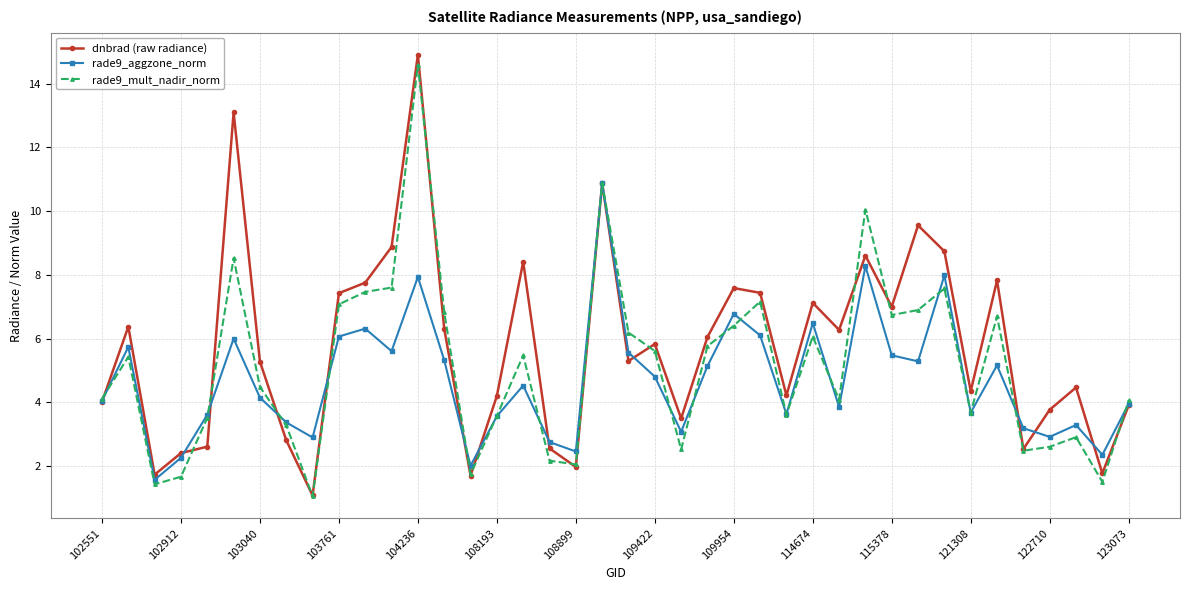

Which series has the largest total across all categories?

dnbrad (raw radiance)